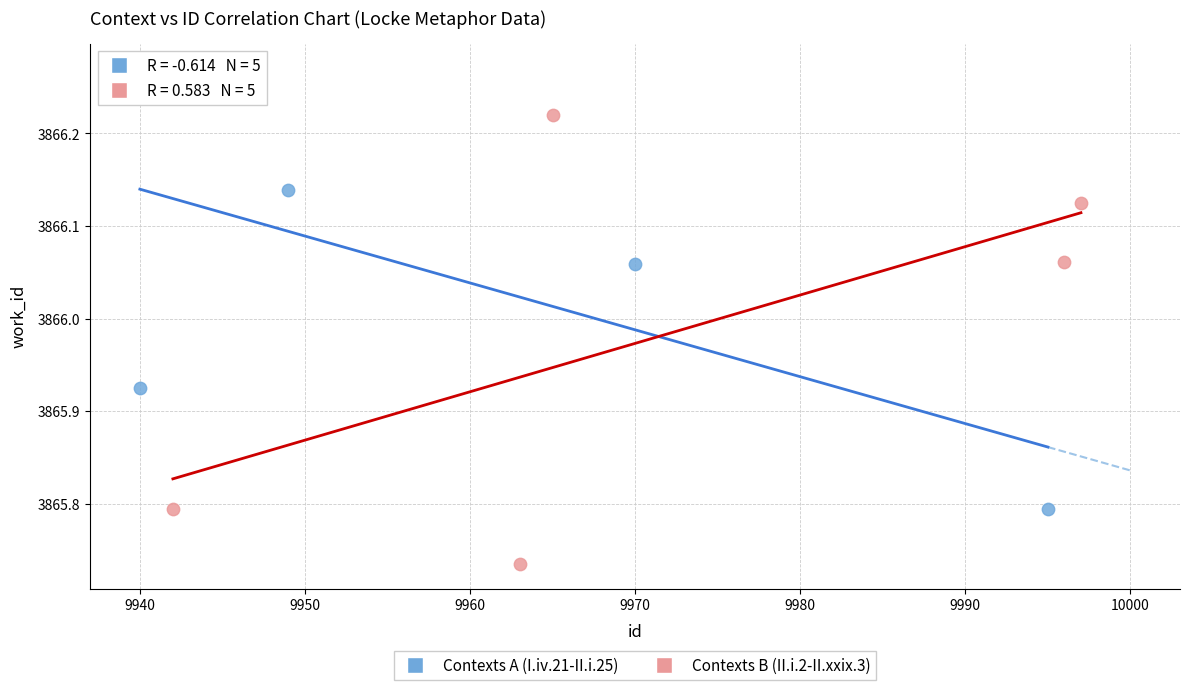

Which series reaches the minimum Y coordinate?

Contexts B (II.i.2-II.xxix.3)